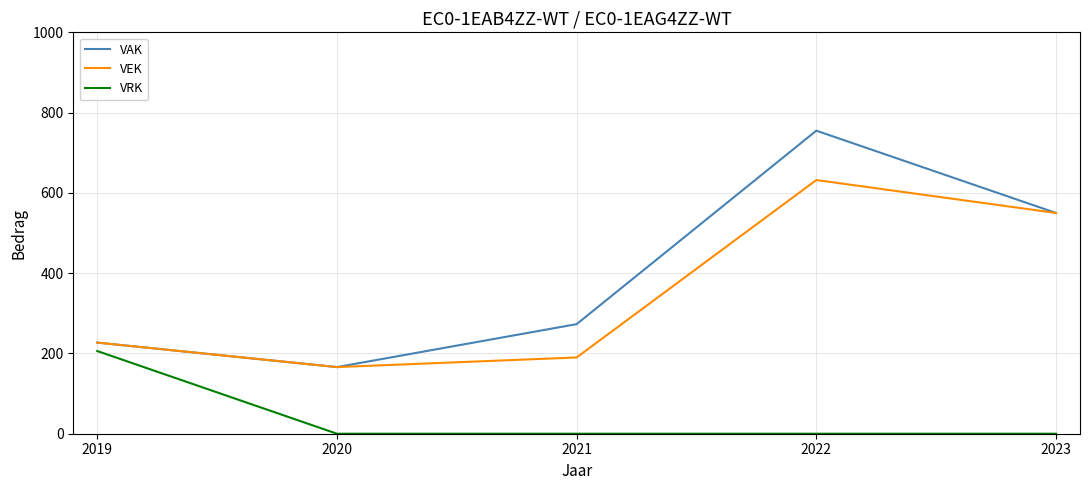

Does the chart have visible grid lines?

Yes